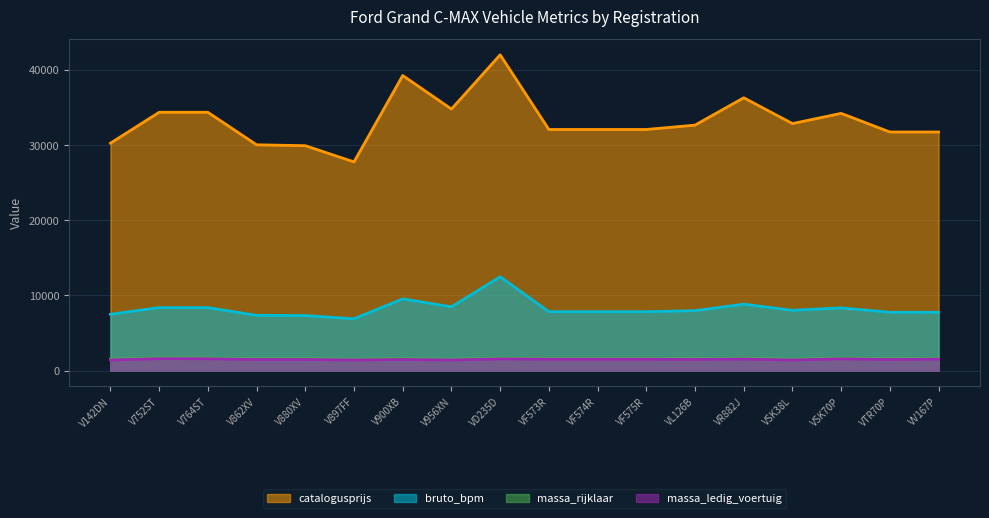

Which series has the largest range (max minus min)?

catalogusprijs